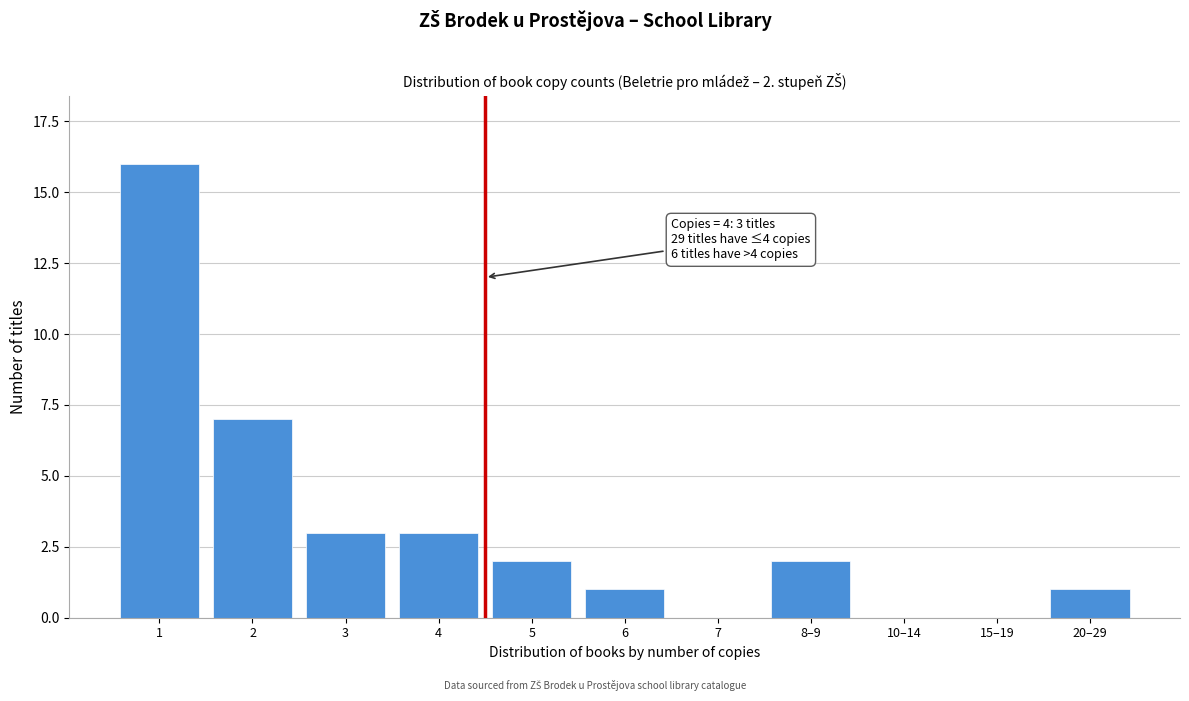

Reading left to right, list all the values displayed in this chart.

1=16	2=7	3=3	4=3	5=2	6=1	7=0	8–9=2	10–14=0	15–19=0	20–29=1